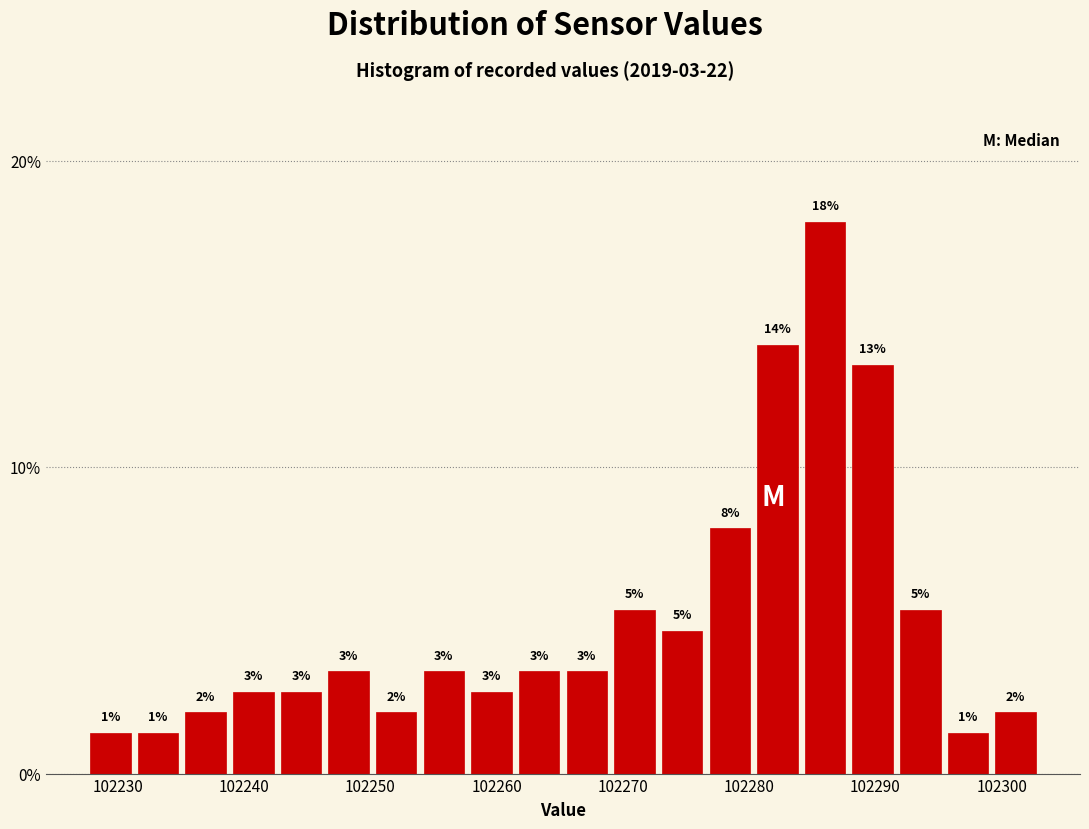

Read against the x-axis, roughly where is the centre of the tallest bar?

102286